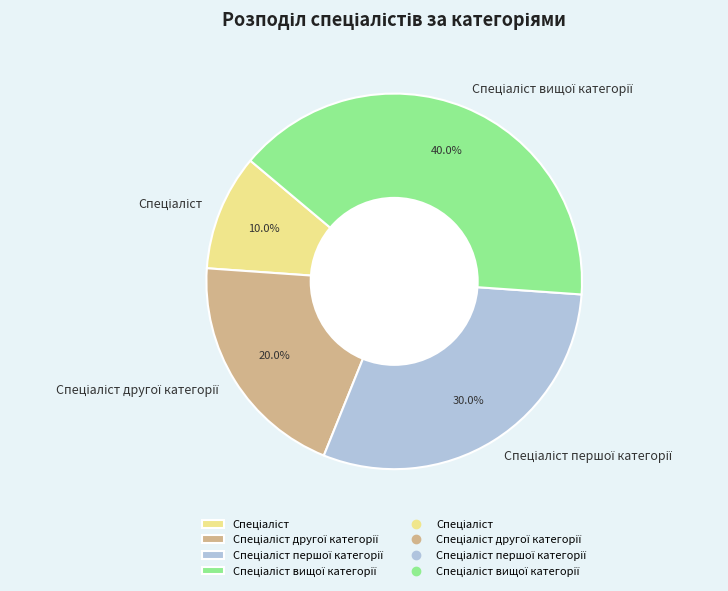

Is there any slice that represents more than half of the pie?

No